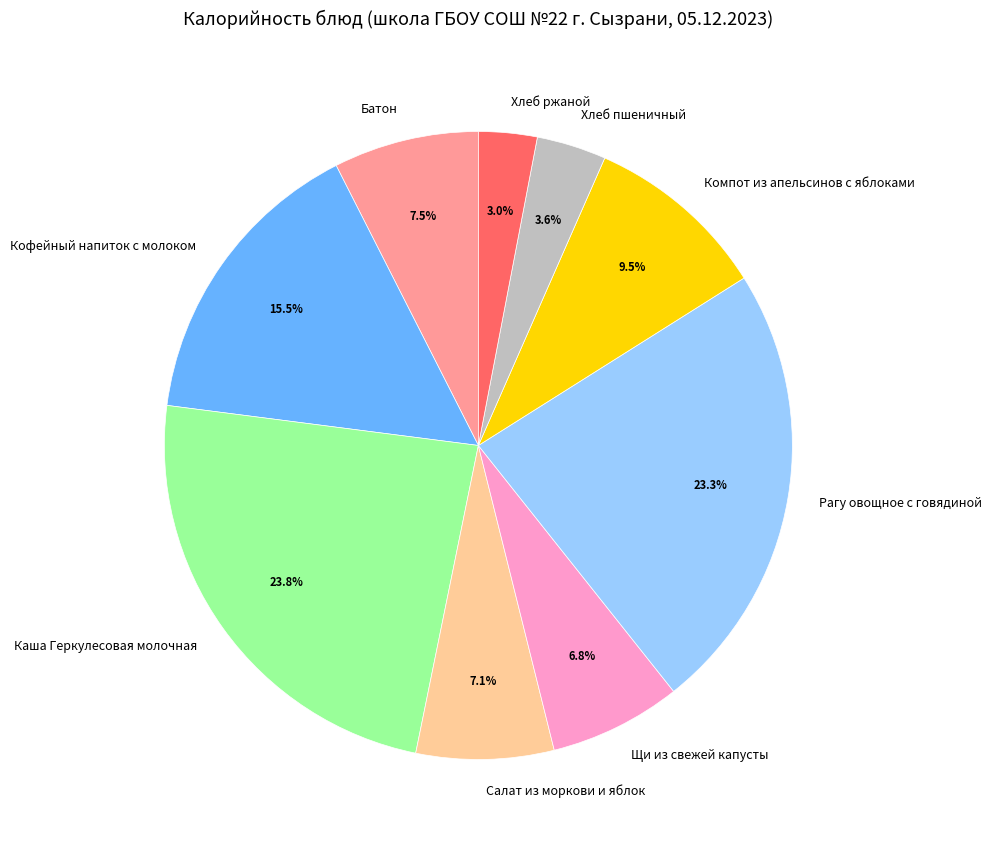

To the nearest percent, what is the difference between the Компот из апельсинов с яблоками and Батон slice percentages?

2%